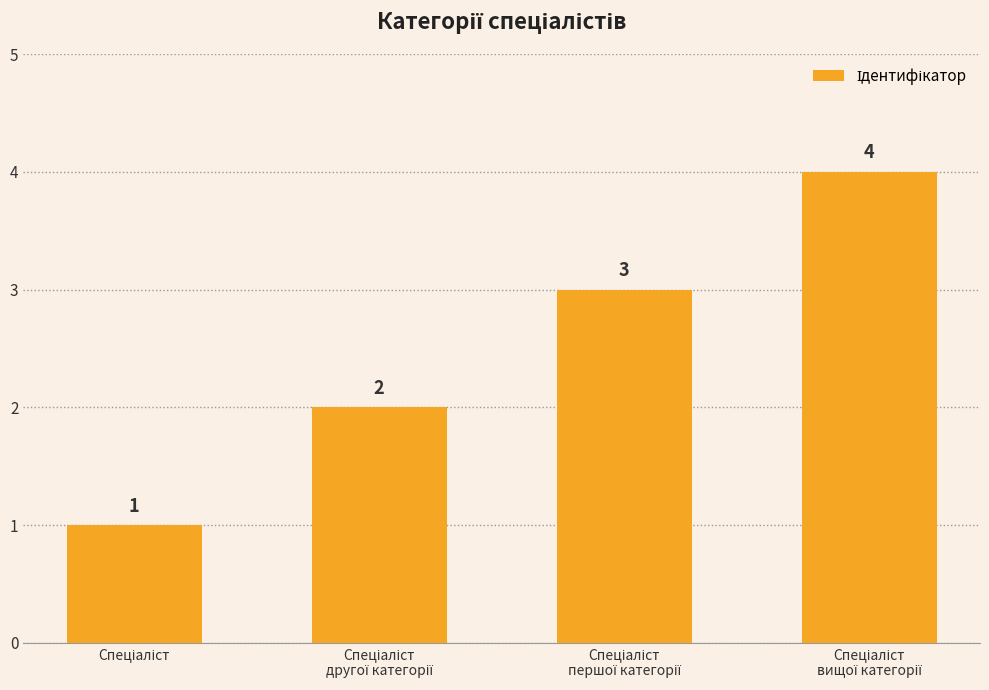

What is the value of the 3rd bar from the left?

3